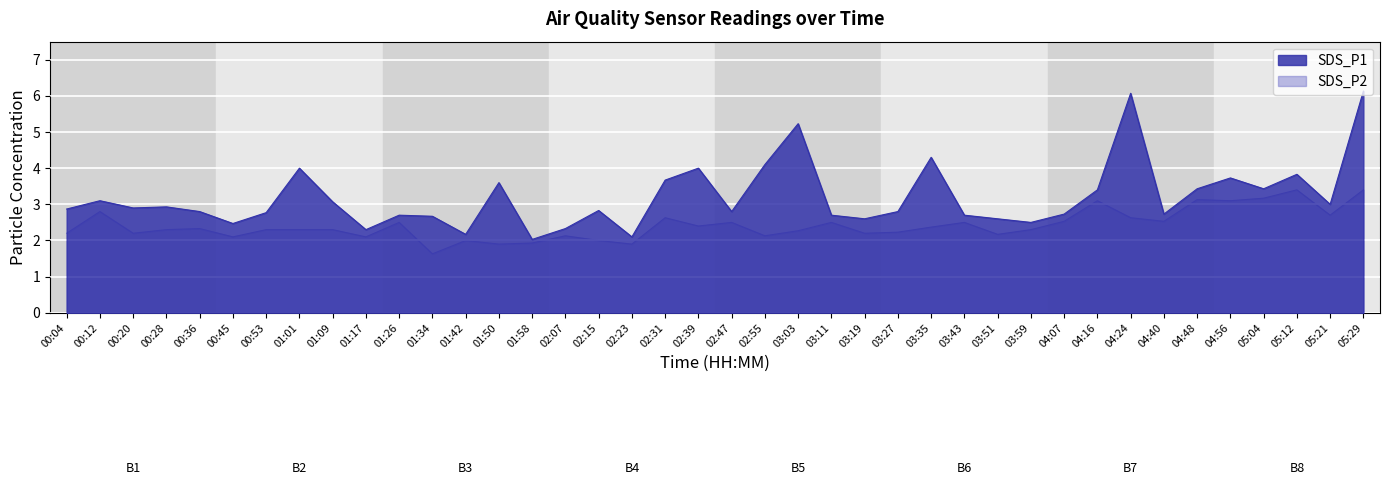

The SDS_P1 series shows 2.8 at 00:53. True or false?

True